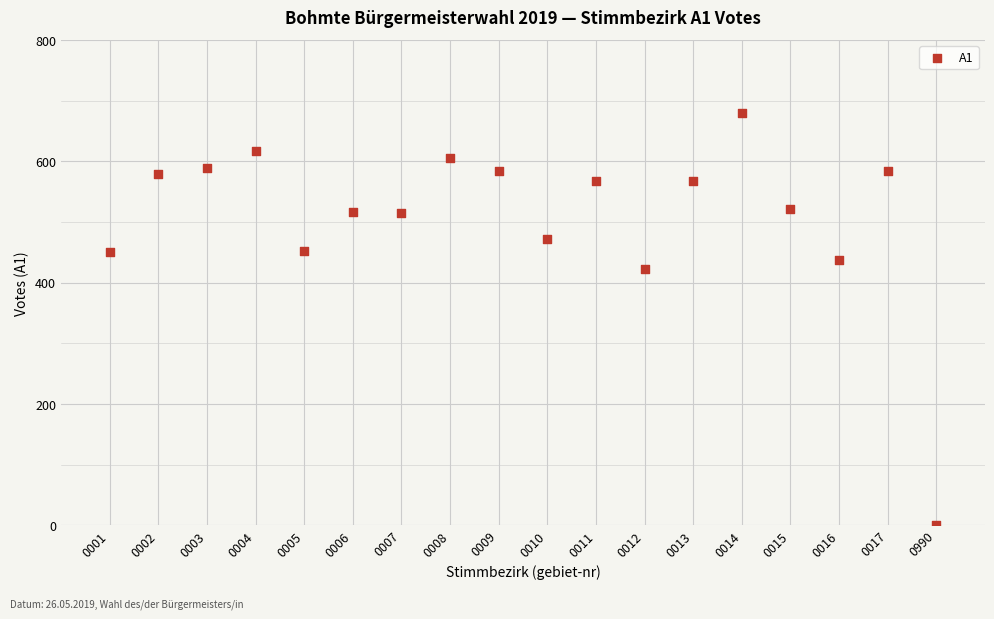

What is the range of Y values (max minus min)?

680